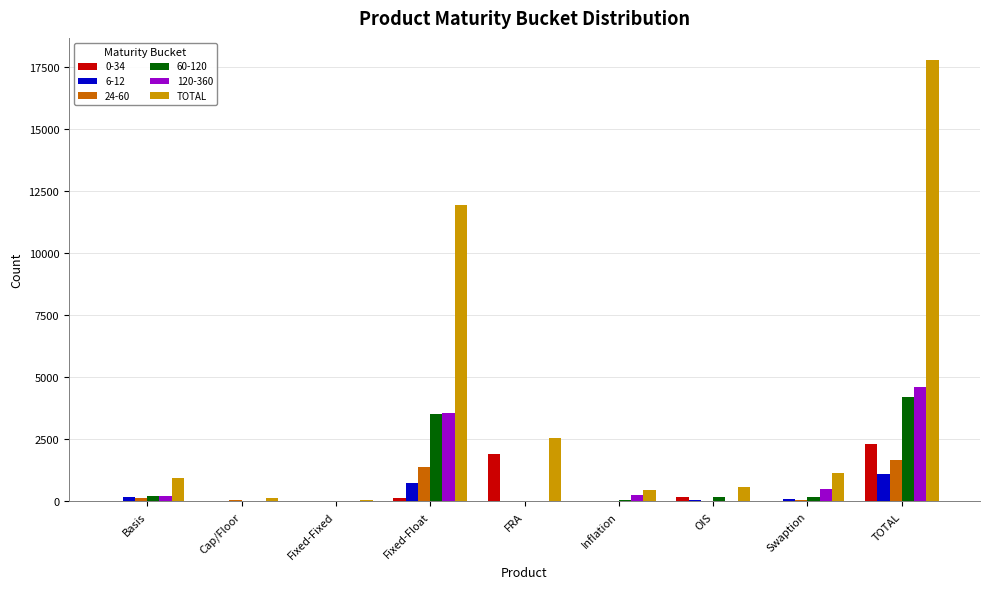

Which category has the highest value in the TOTAL series?

TOTAL